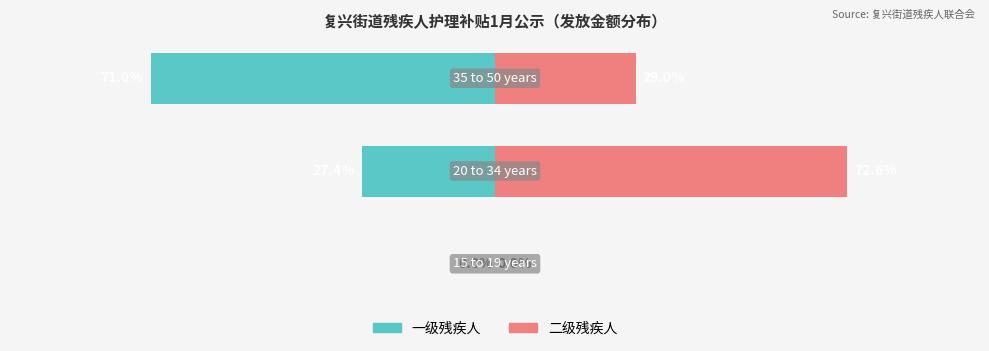

What is the minimum value shown in the chart?

-71.0